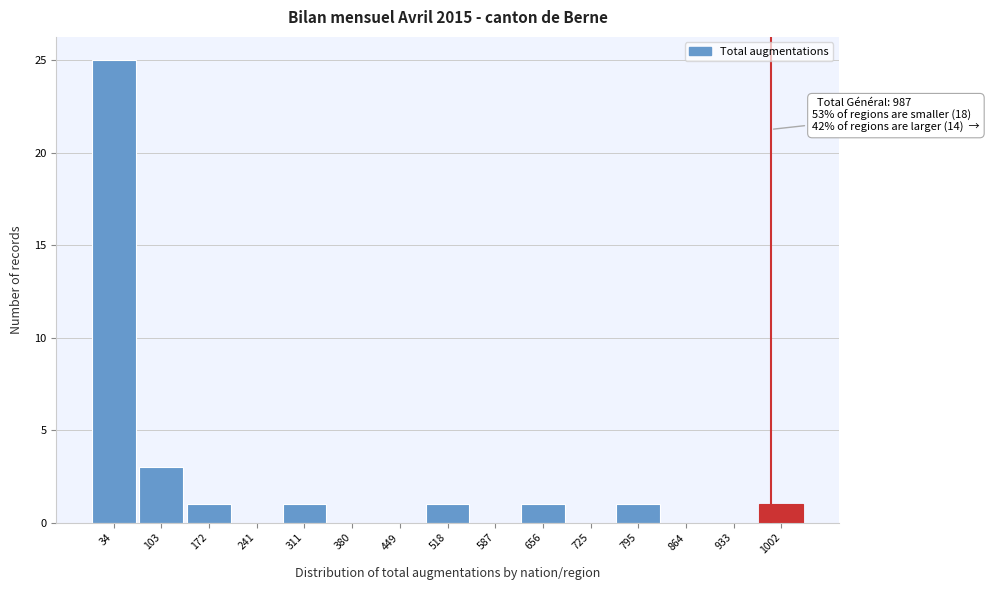

Over which range of the x-axis is the bar tallest?

0 to 70